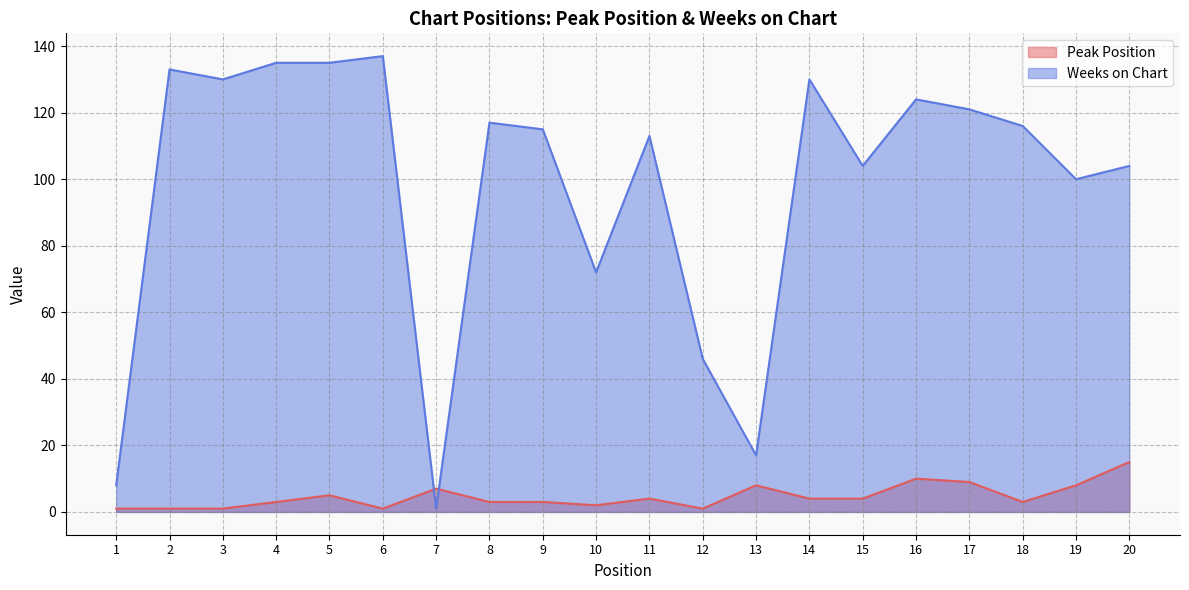

Which label corresponds to the smallest value in the chart?

1